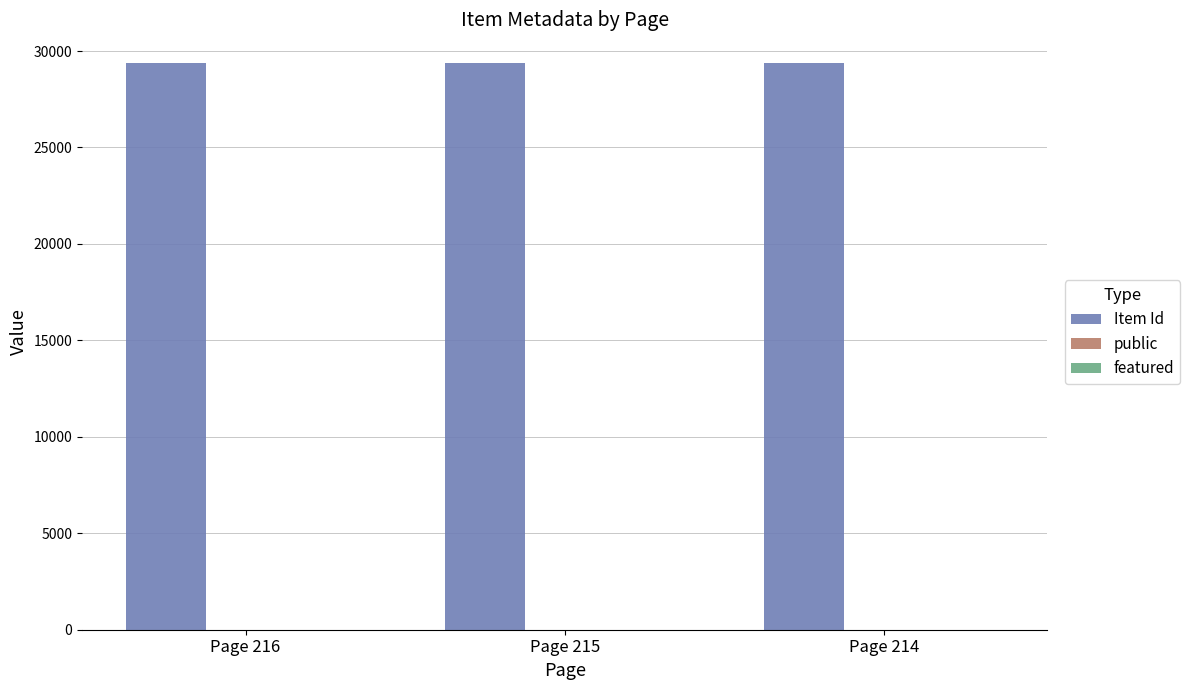

Does the chart contain stacked bars?

No